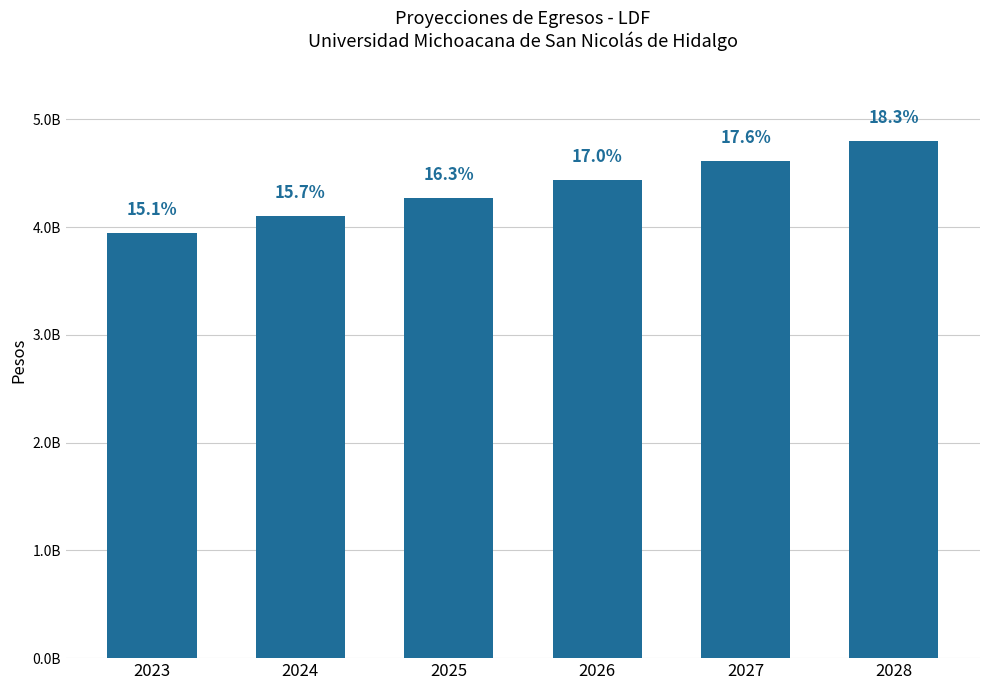

What is the change in value from 2026 to 2027?

+177455207.3